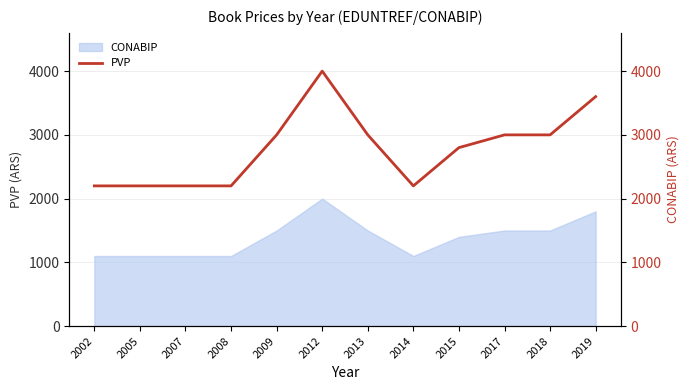

List the labels in order of value, smallest first.

2002, 2005, 2007, 2008, 2014, 2015, 2009, 2013, 2017, 2018, 2019, 2012